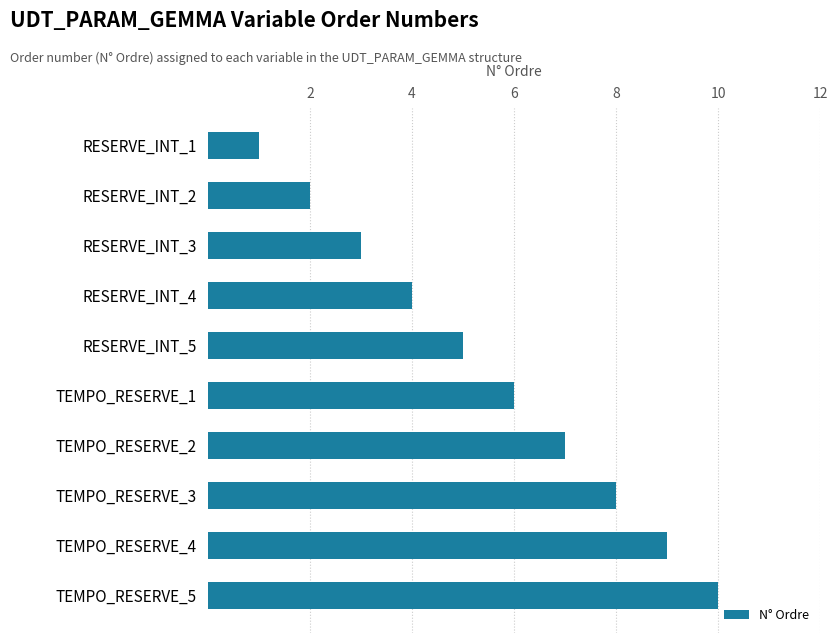

Is it true that the value at RESERVE_INT_5 is 5?

True